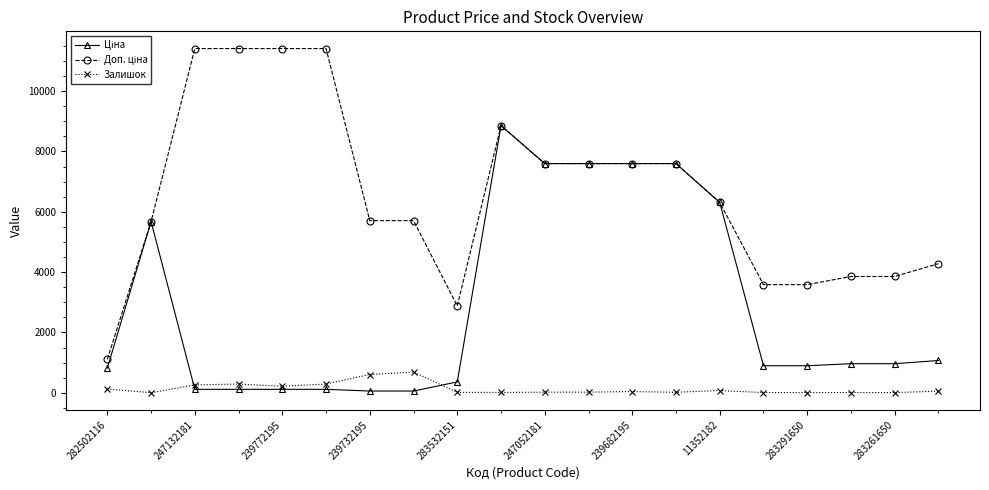

At which label does Залишок first exceed 40?

282502116